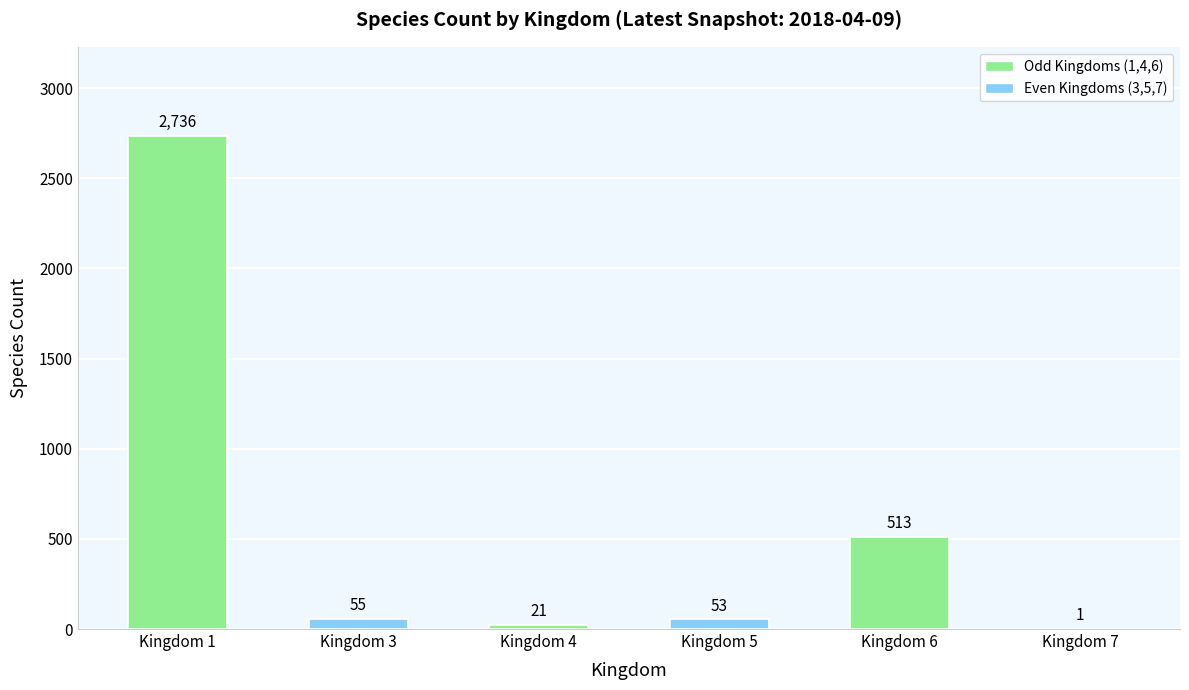

Are the bars grouped side by side (vs. stacked)?

No